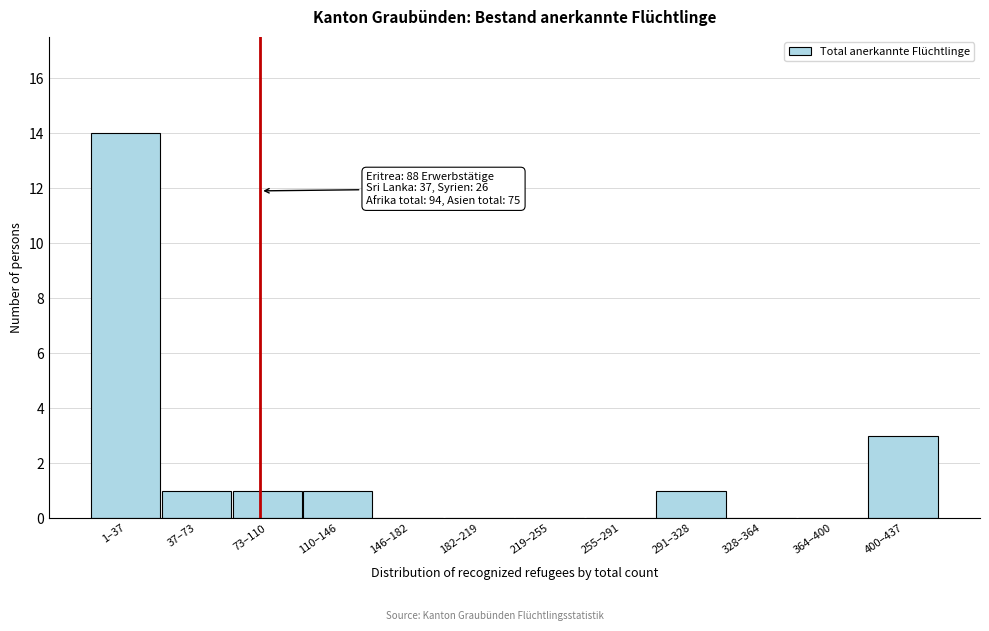

Reading left to right, list all the values displayed in this chart.

1–37=14	37–73=1	73–110=1	110–146=1	146–182=0	182–219=0	219–255=0	255–291=0	291–328=1	328–364=0	364–400=0	400–437=3